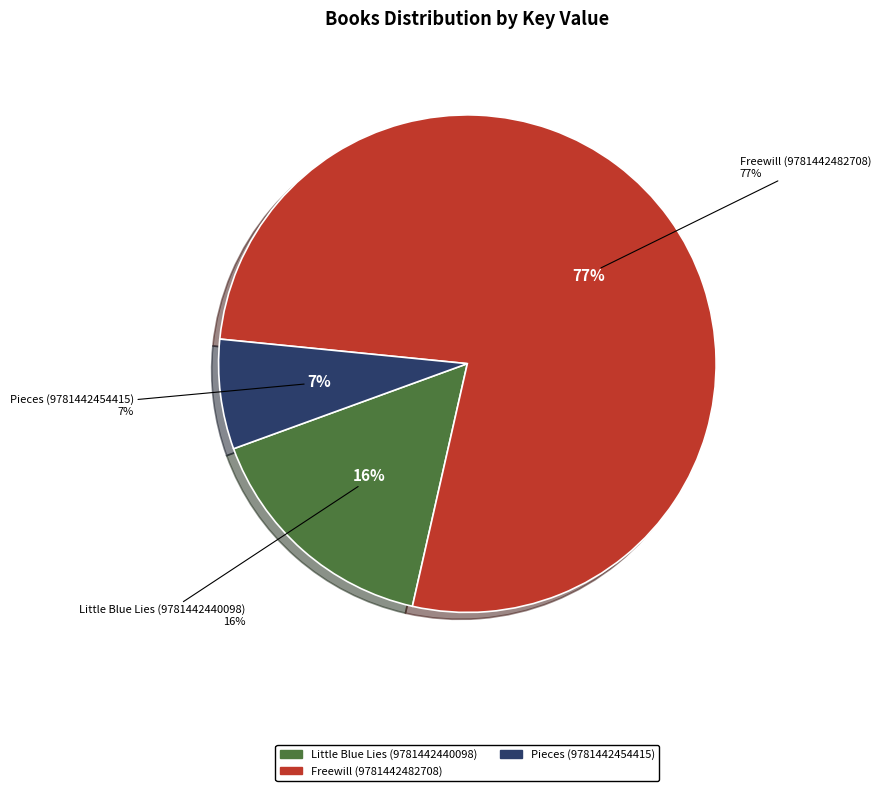

What percentage is the Little Blue Lies (9781442440098) slice, to the nearest percent?

16%